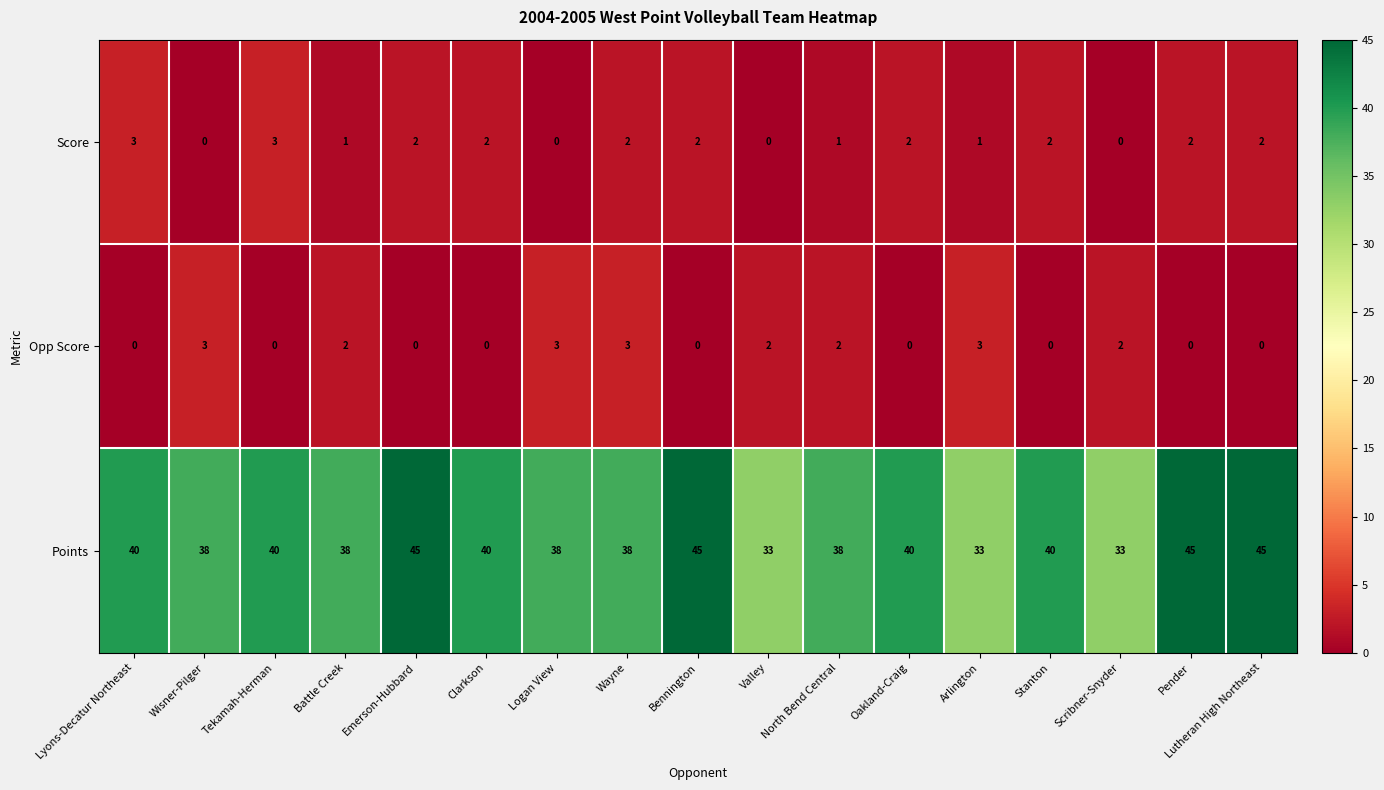

How many data points does each series have?

17